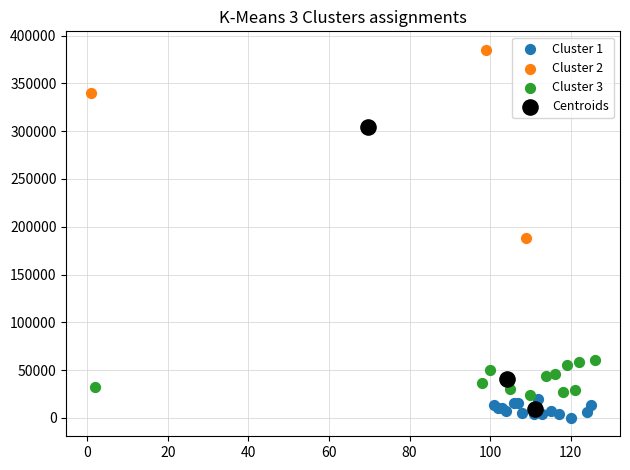

Which series contains the highest Y value?

Cluster 2